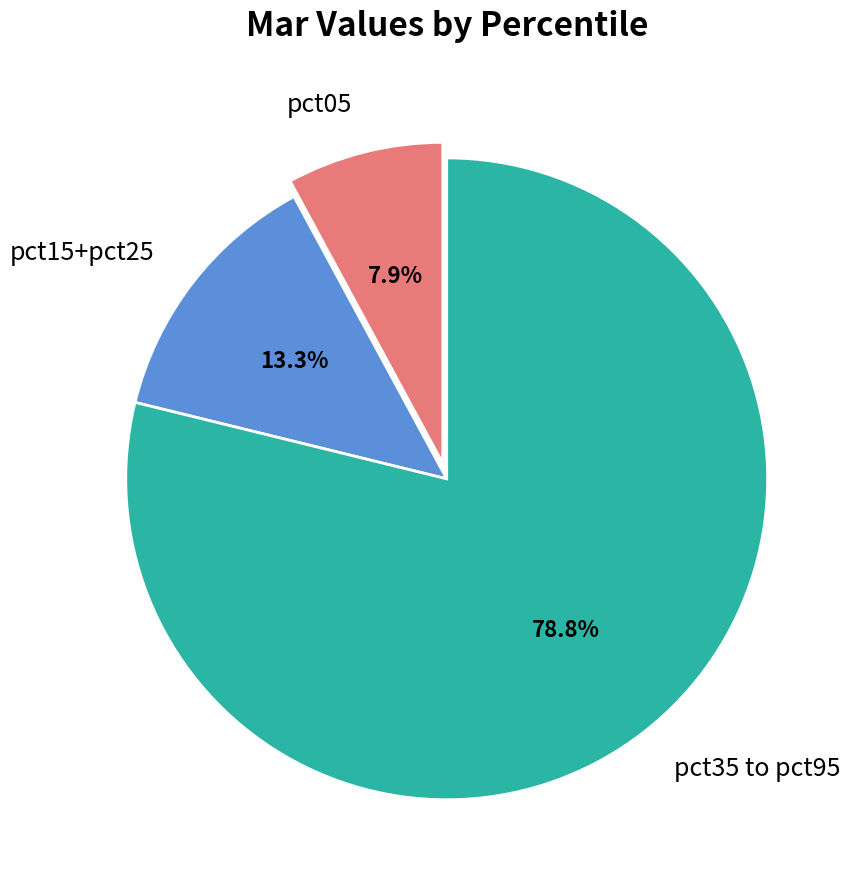

Between pct15+pct25 and pct05, which is larger?

pct15+pct25